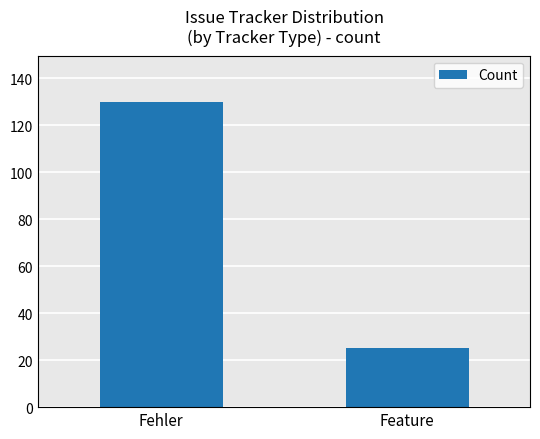

What is the value of the 1st bar from the left?

130